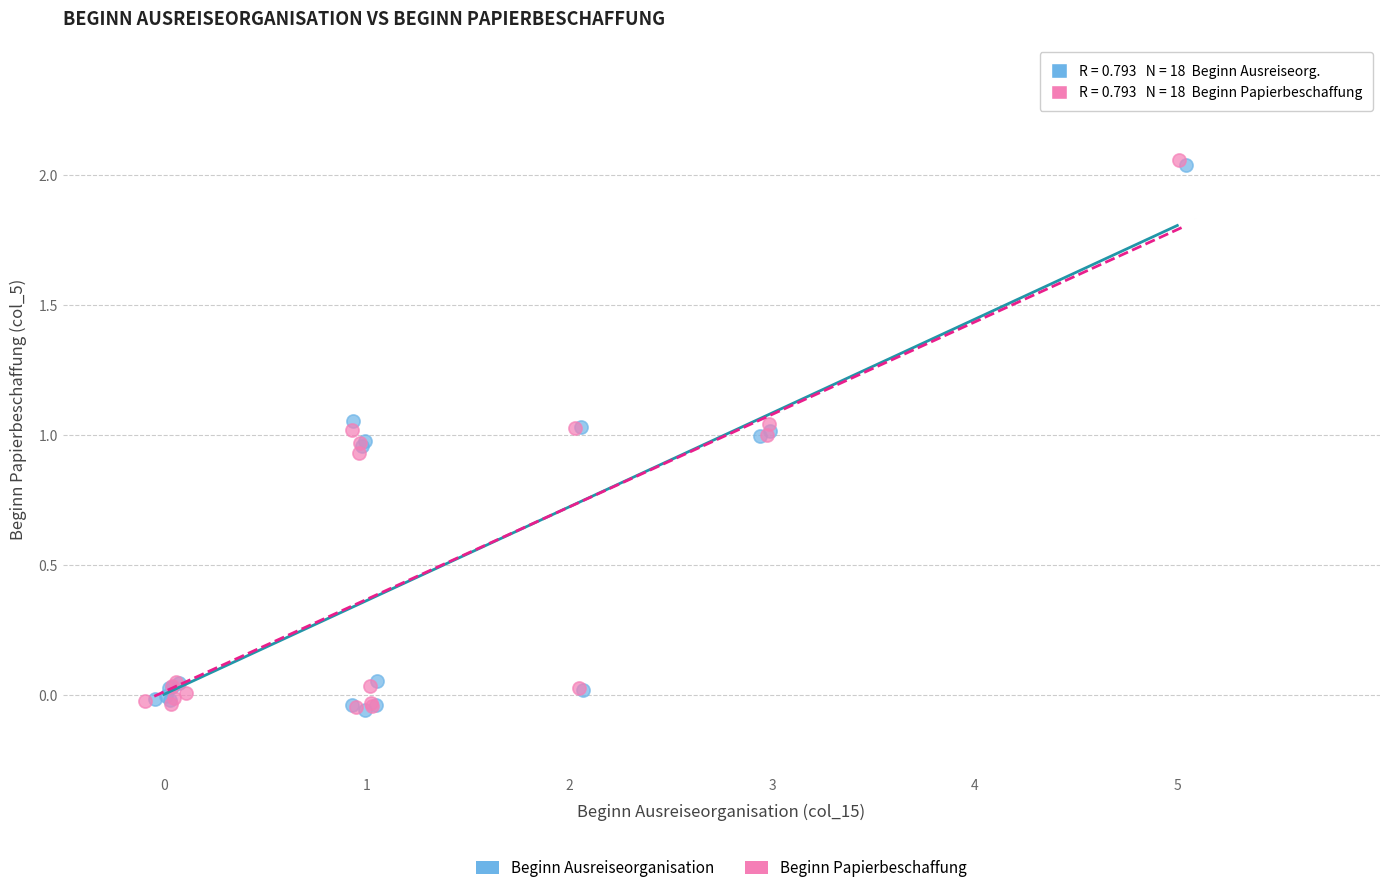

What are all the series names shown in the legend?

Beginn Ausreiseorganisation, Beginn Papierbeschaffung